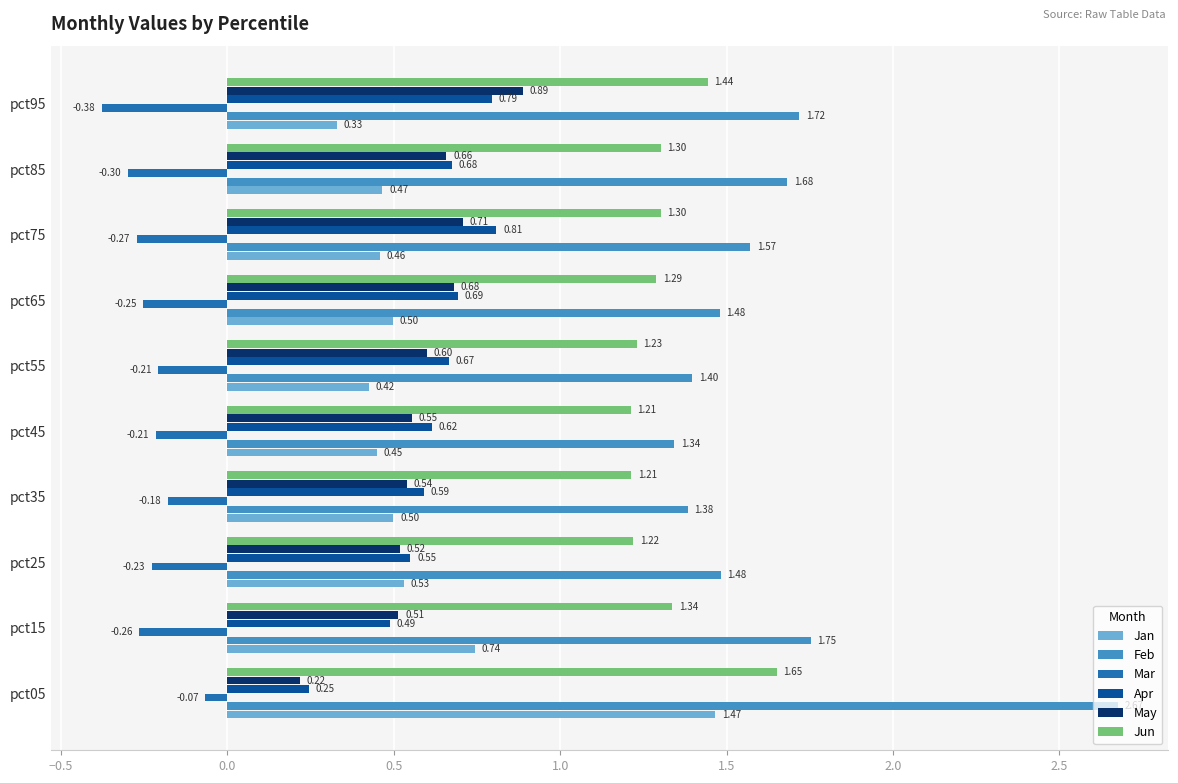

At pct25, list the series in order from largest to smallest.

Feb, Jun, Apr, Jan, May, Mar